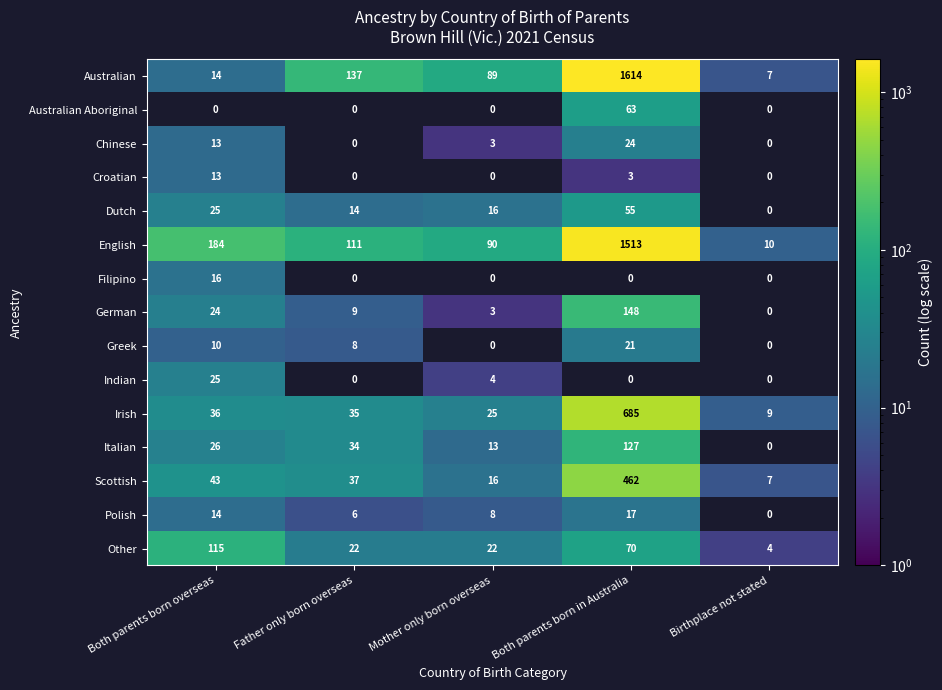

What is the approximate value of Irish at Father only born overseas, to the nearest 50?

50